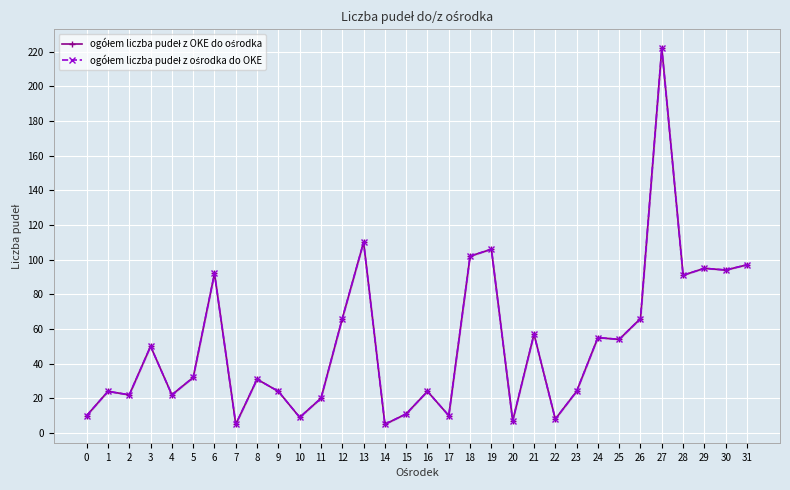

In ogółem liczba pudeł z ośrodka do OKE, how many points are lower than both neighbors (excluding endpoints)?

11